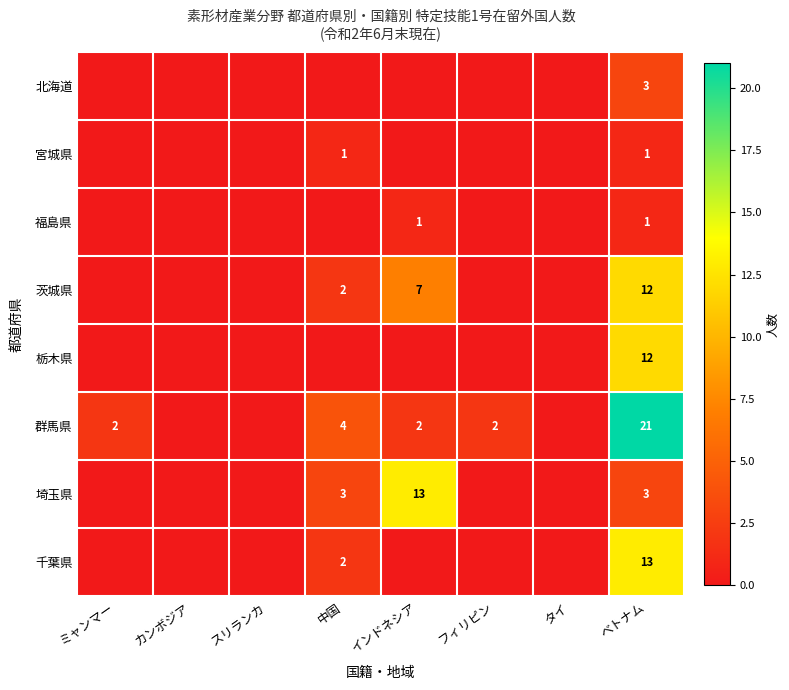

Is it true that 千葉県 equals 5 at ベトナム?

False